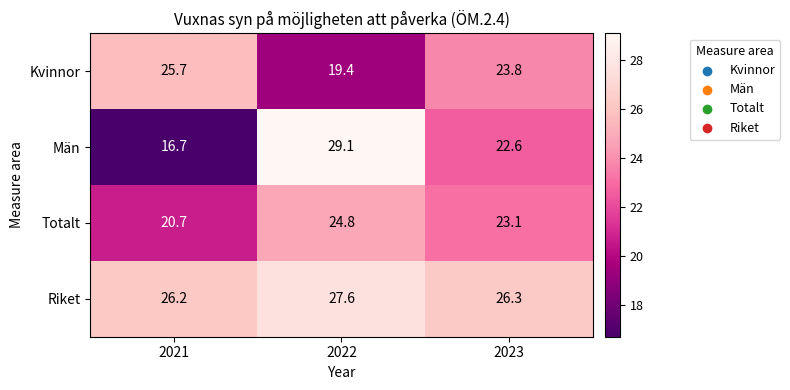

What is the lowest value of the Riket series?

26.2